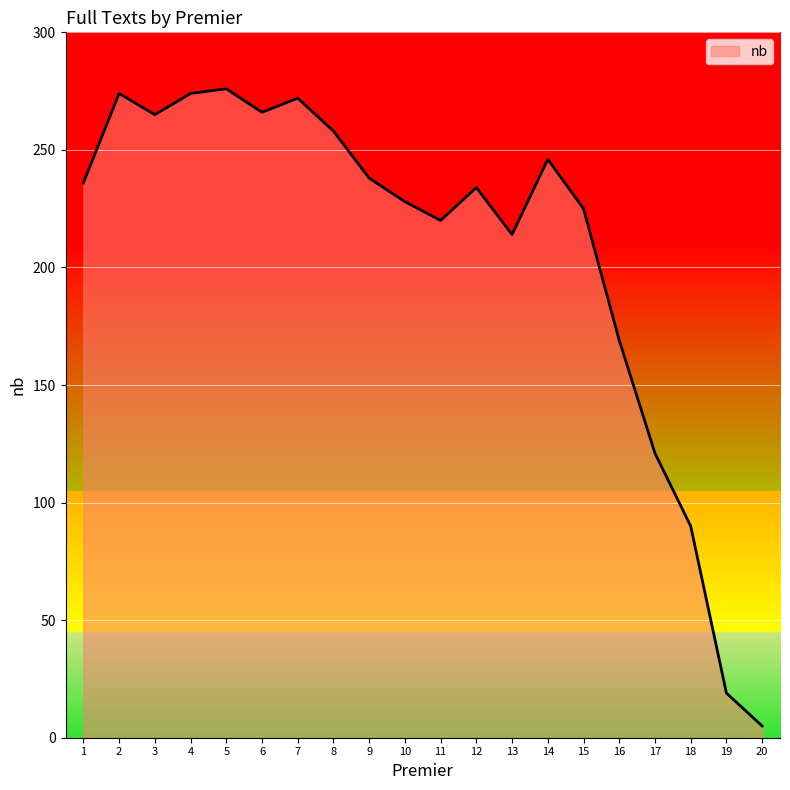

How many lines are shown in the chart?

1